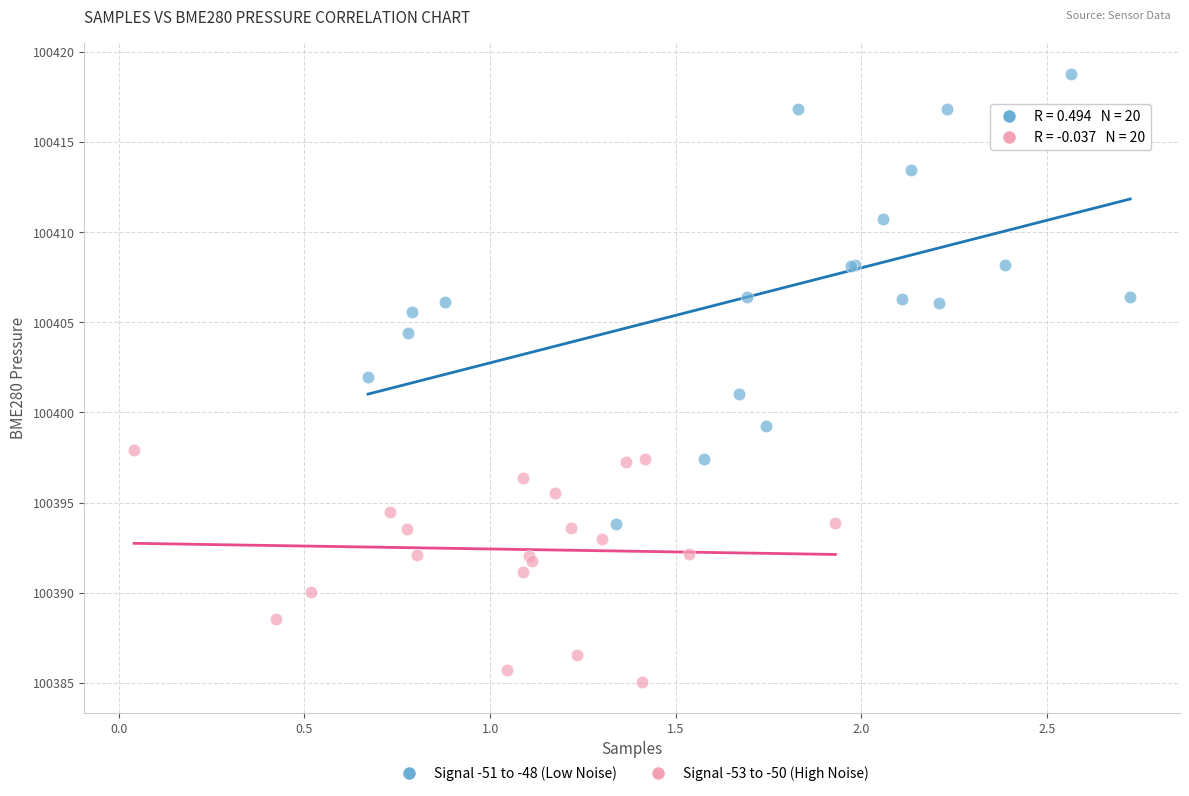

Which series has the widest spread of Y values?

Signal -51 to -48 (Low Noise)